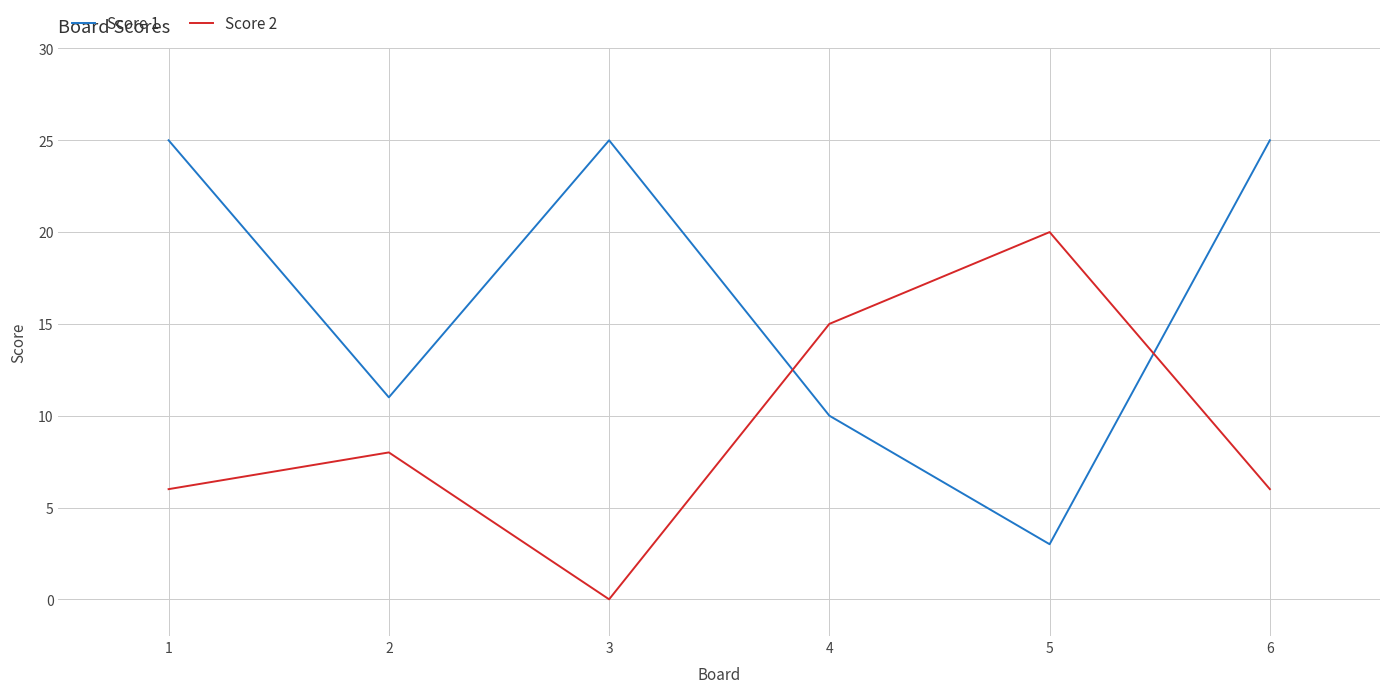

Rank the series at 2 from highest to lowest value.

Score 1, Score 2